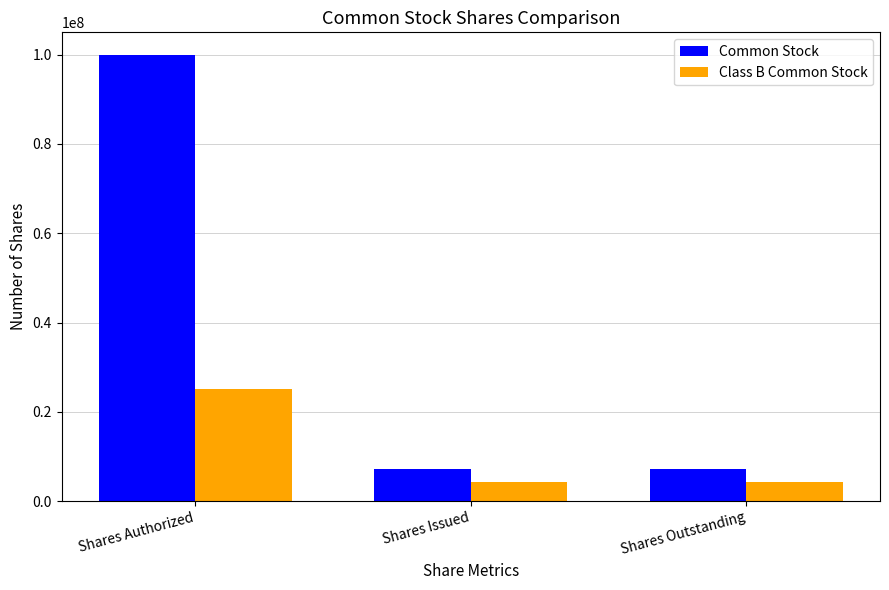

Is it true that Common Stock equals 11473729 at Shares Issued?

False